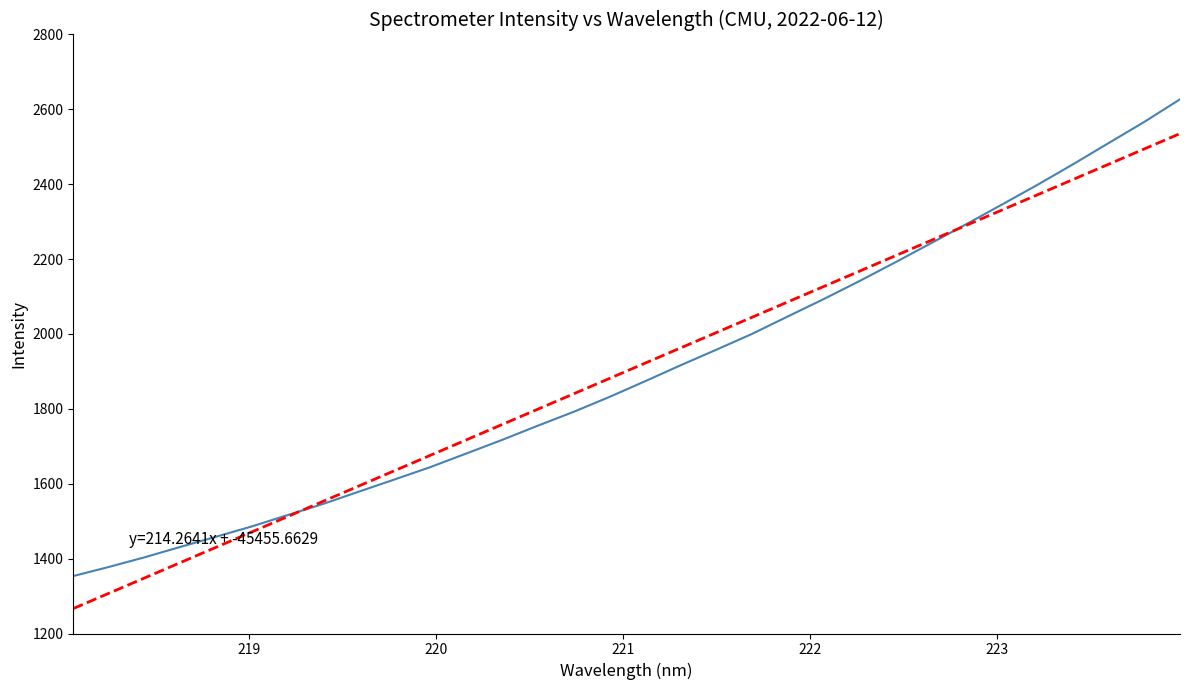

What is the greatest value displayed?

2626.8